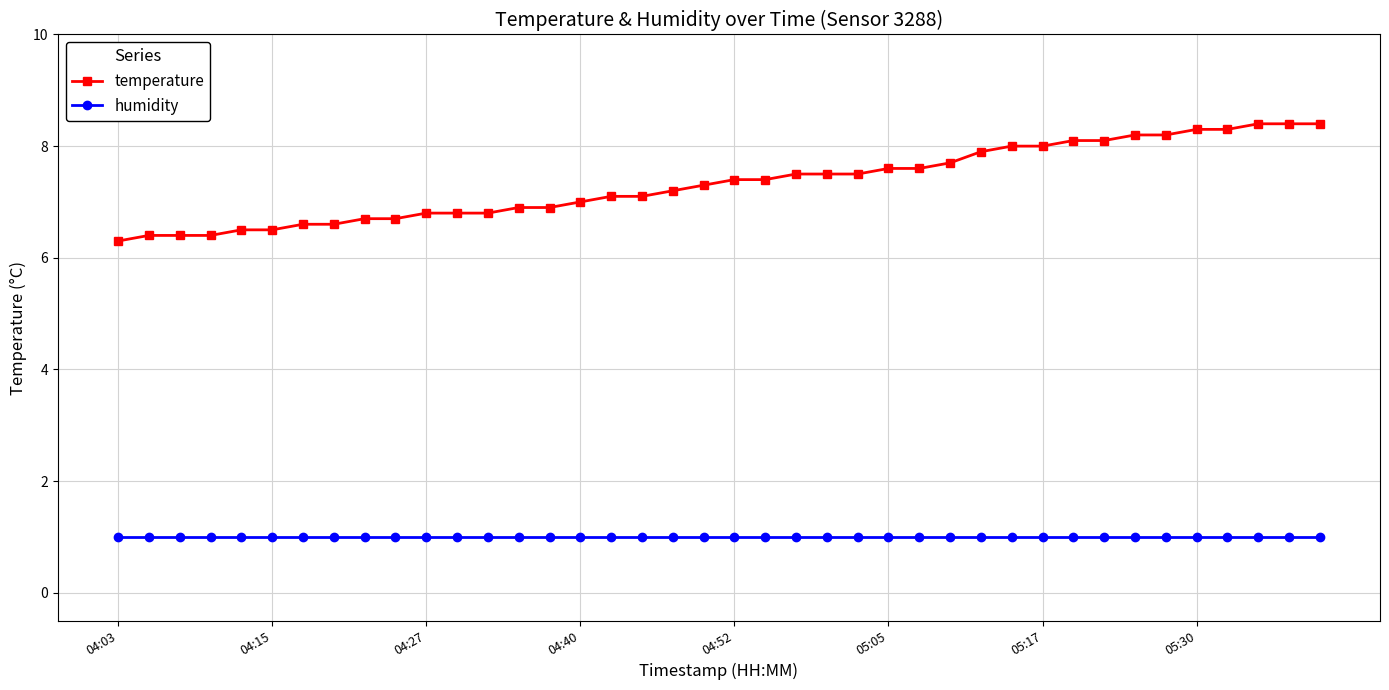

List the series in order of their overall mean, lowest first.

humidity, temperature